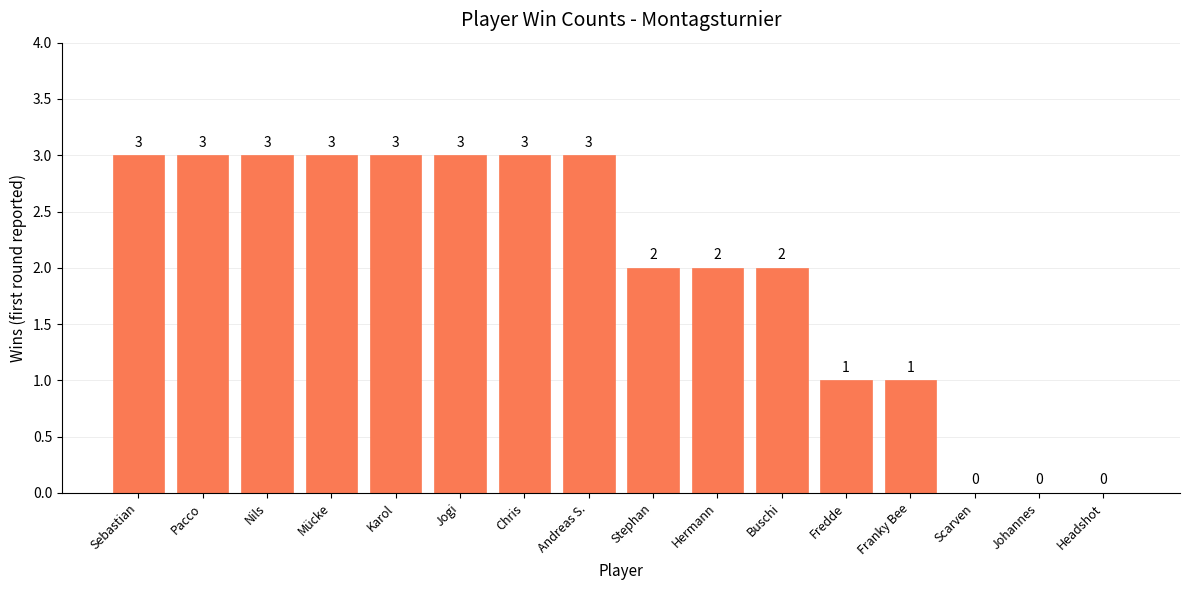

What is the sum of the values at Karol and Pacco?

6